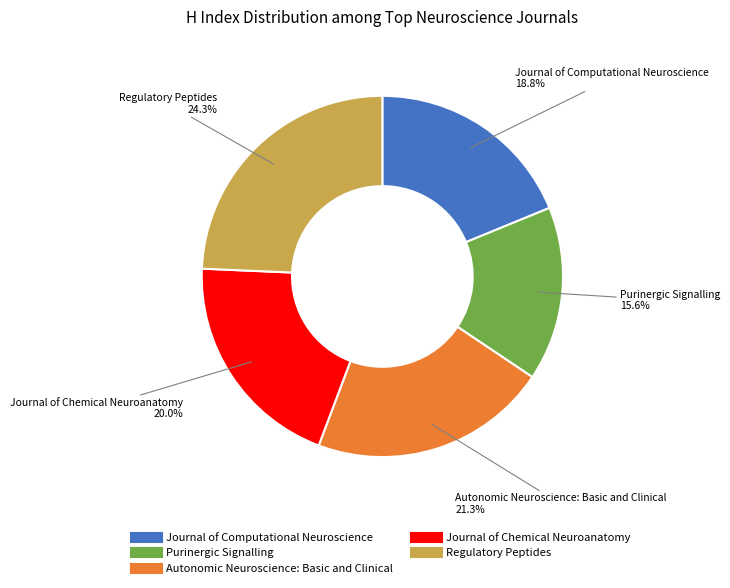

Is there any slice that represents more than half of the pie?

No